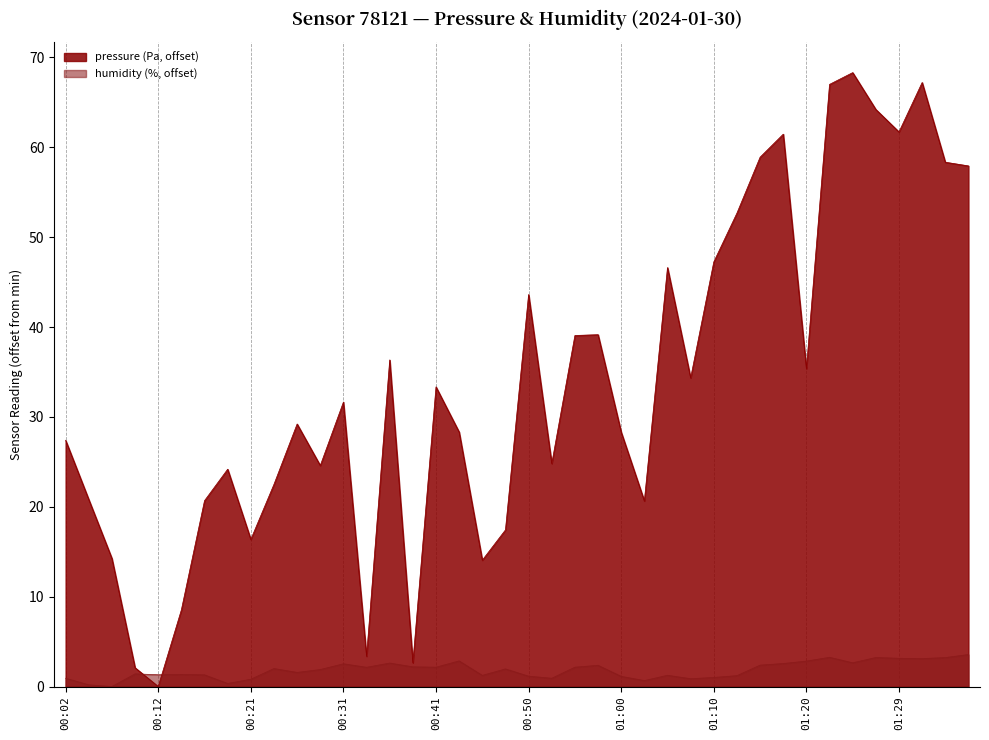

What is the label of the 8th point from the left?

00:19